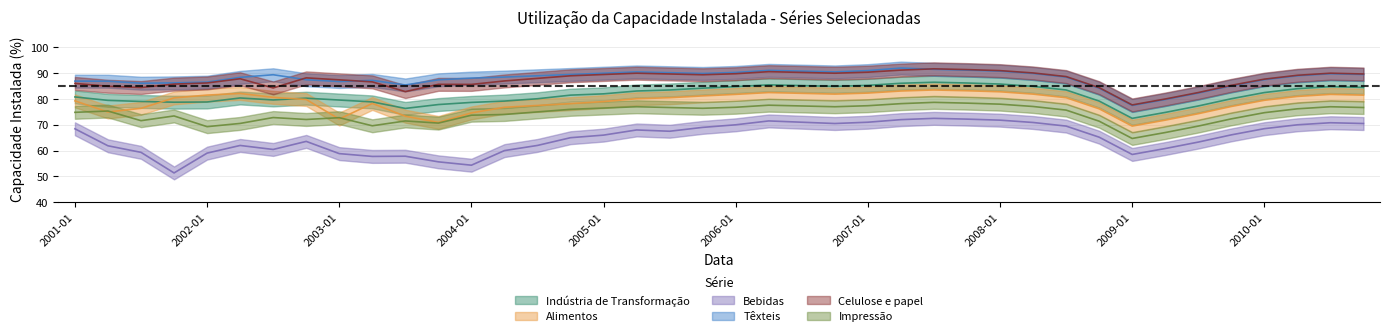

True or false: Celulose e papel has more than 1 points higher than both neighbors.

True